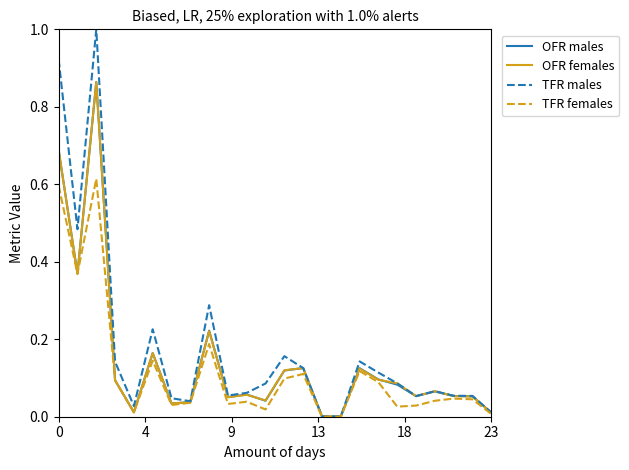

Does the chart display data point markers on the line(s)?

No